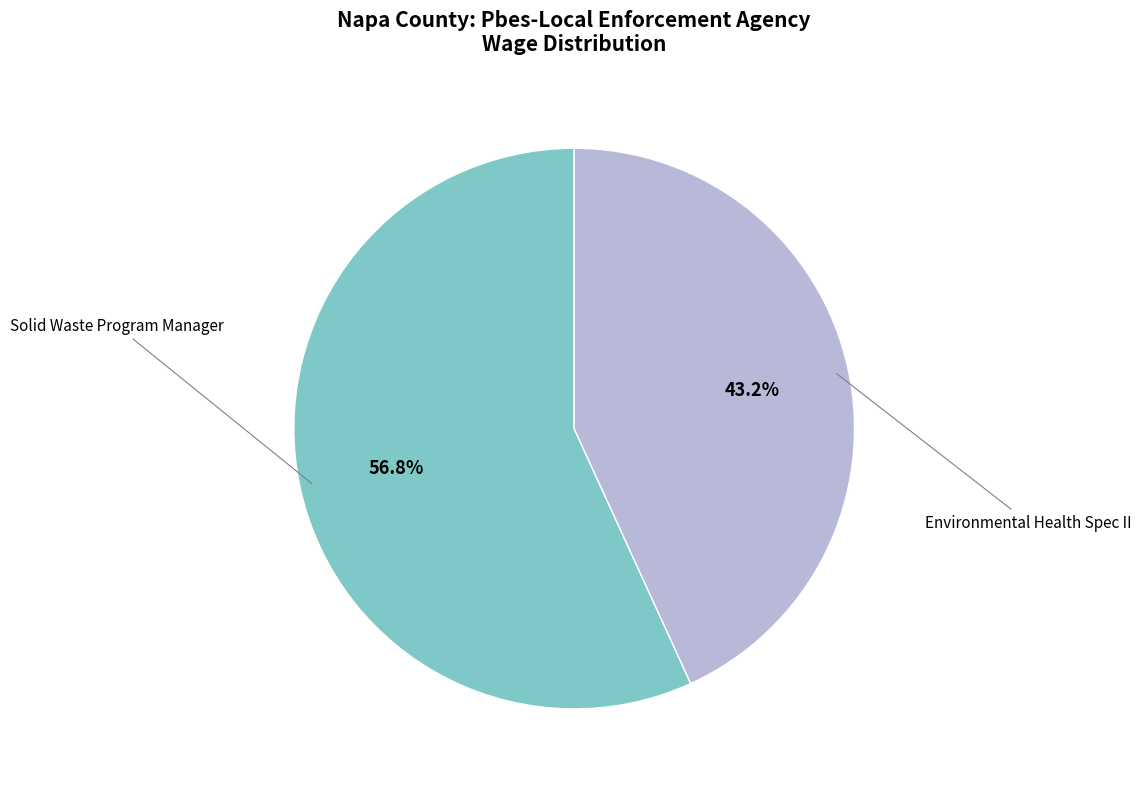

Is there any slice that represents more than half of the pie?

Yes